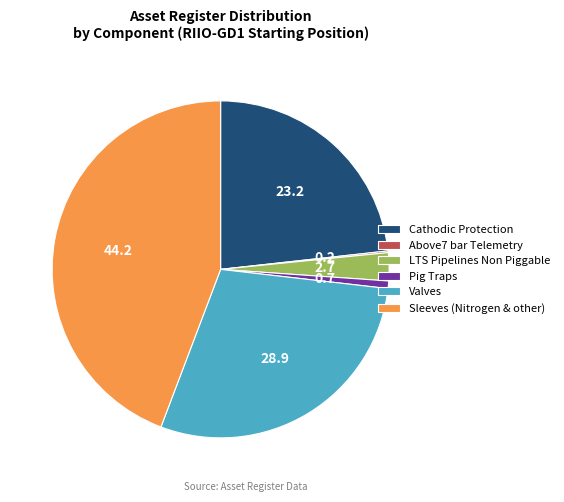

Which slice is the largest?

Sleeves (Nitrogen & other)